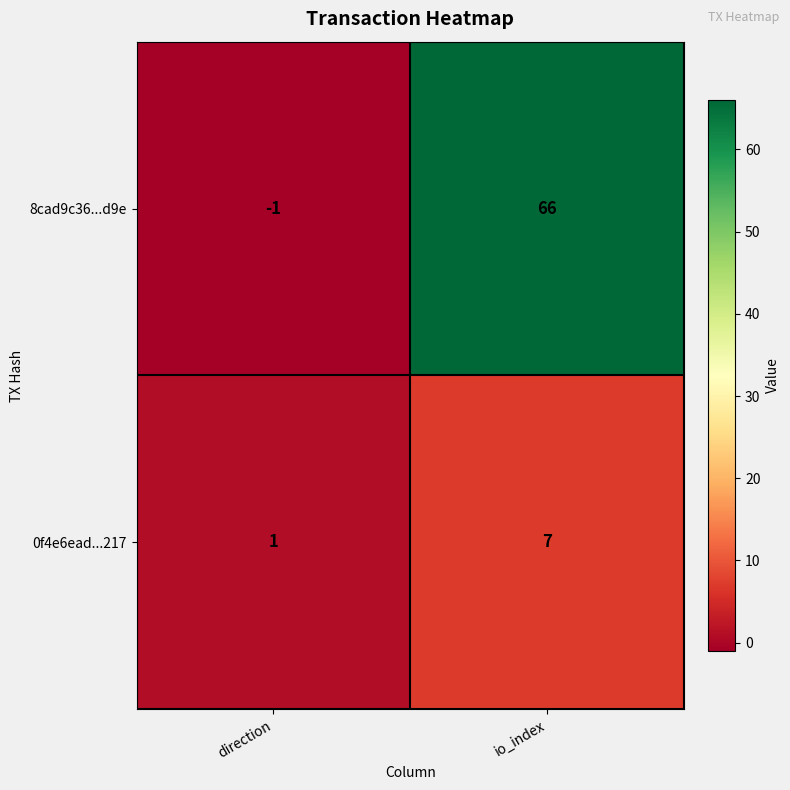

The value of 8cad9c36...d9e at direction is -1. True or false?

True